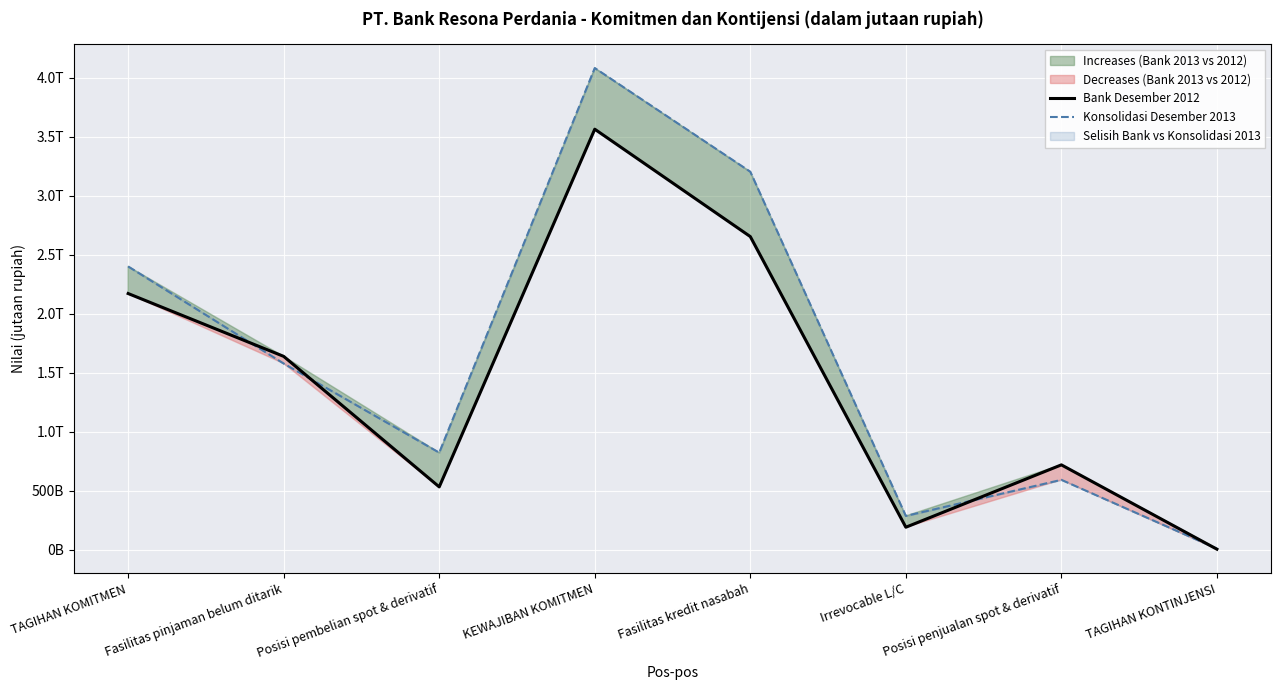

Rank the series by their average value, from lowest to highest.

Bank Desember 2012, Konsolidasi Desember 2013